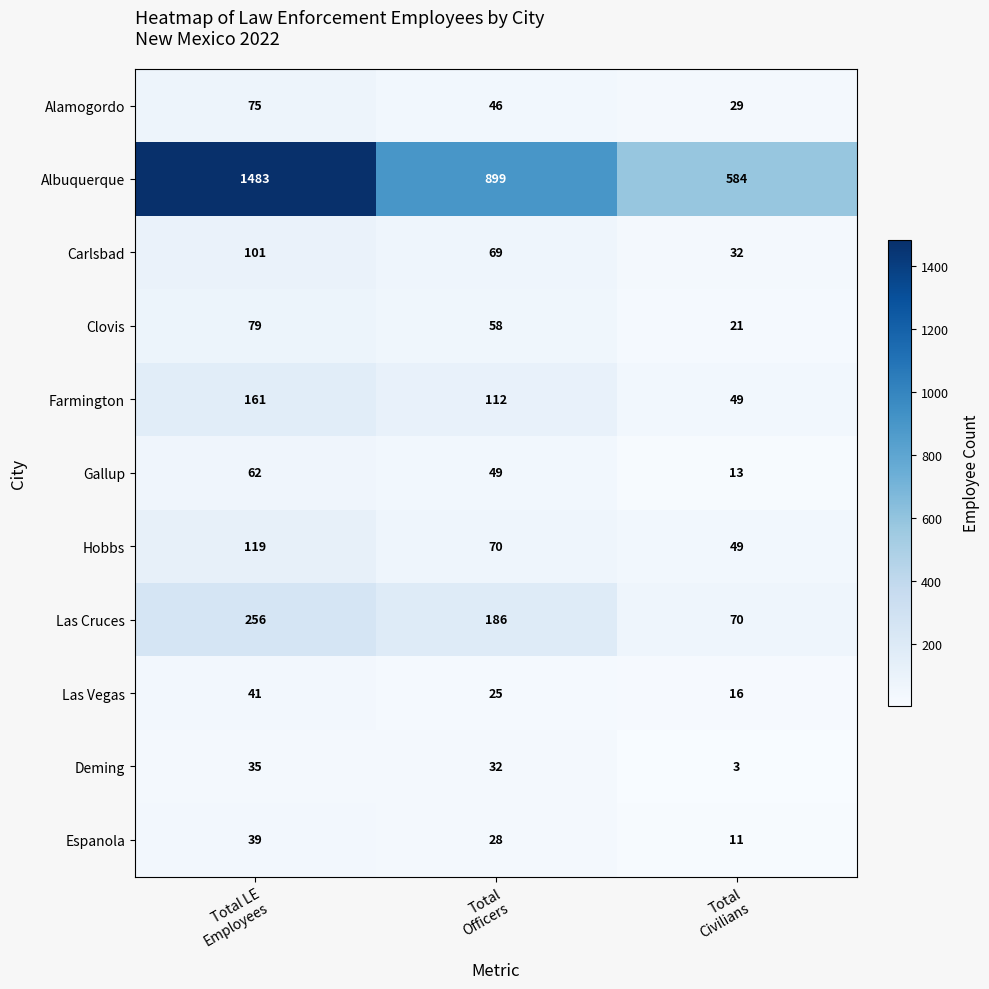

What is the difference between the maximum and minimum values in the Clovis series?

58